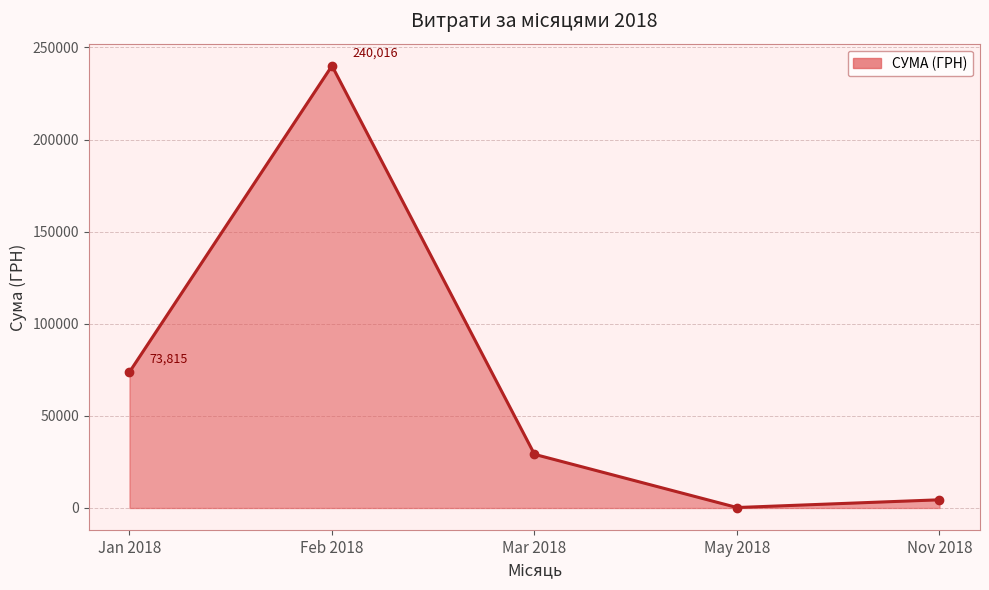

What is the change in value from Feb 2018 to Mar 2018?

-210893.9